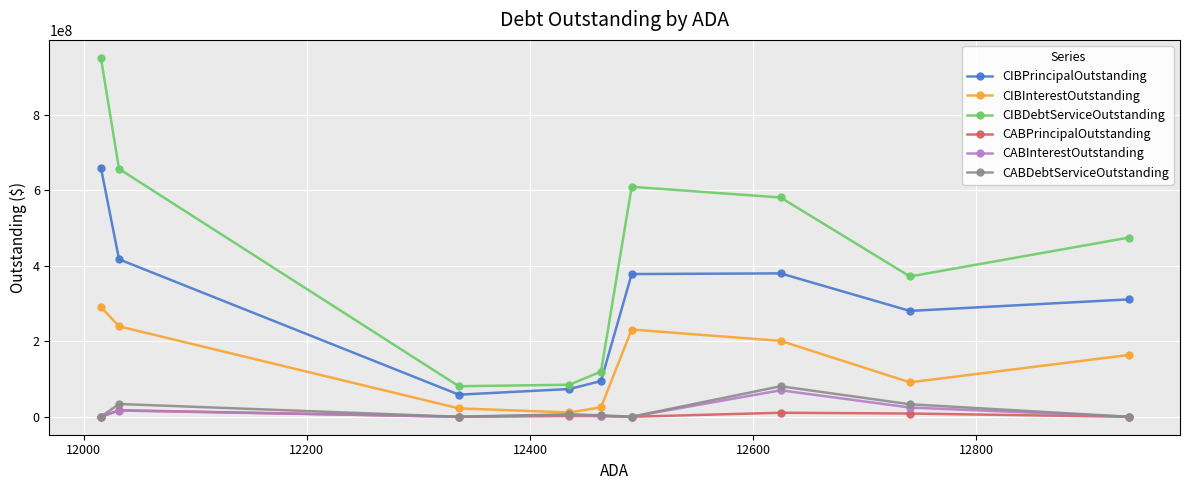

What are all the series names shown in the legend?

CIBPrincipalOutstanding, CIBInterestOutstanding, CIBDebtServiceOutstanding, CABPrincipalOutstanding, CABInterestOutstanding, CABDebtServiceOutstanding